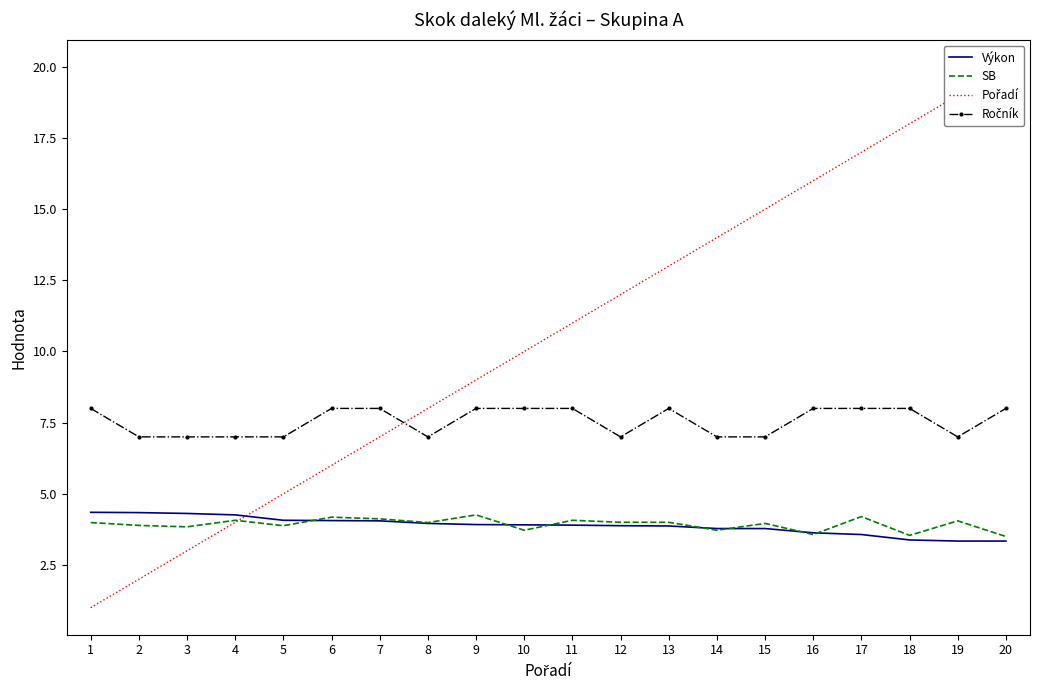

The Výkon series shows 3.6 at 16. True or false?

True